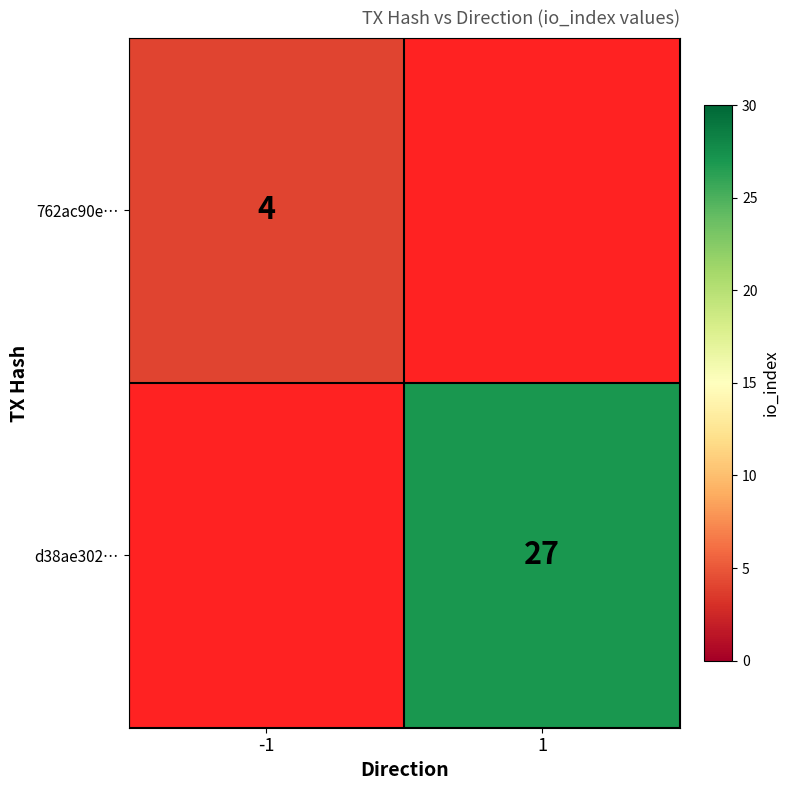

True or false: 762ac90e… has a value of 1 at -1.

False